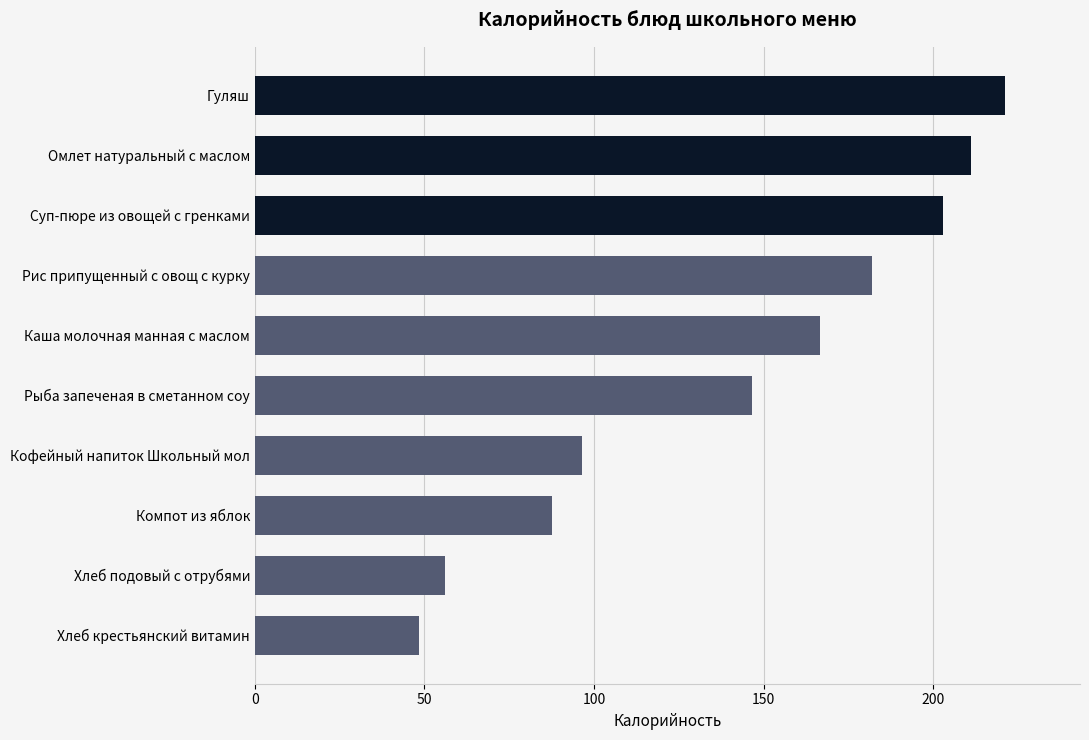

List the labels in order of value, largest first.

Гуляш, Омлет натуральный с маслом, Суп-пюре из овощей с гренками, Рис припущенный с овощ с курку, Каша молочная манная с маслом, Рыба запеченая в сметанном соу, Кофейный напиток Школьный мол, Компот из яблок, Хлеб подовый с отрубями, Хлеб крестьянский витамин